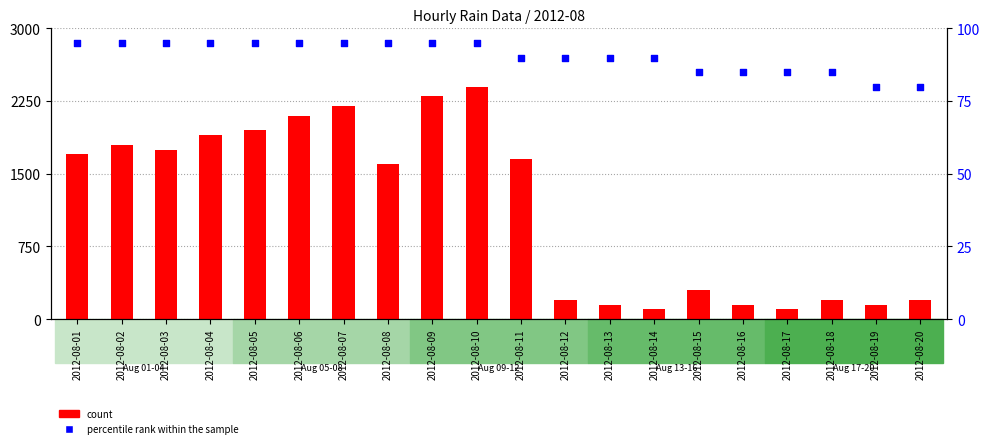

Which series has the largest total across all categories?

count